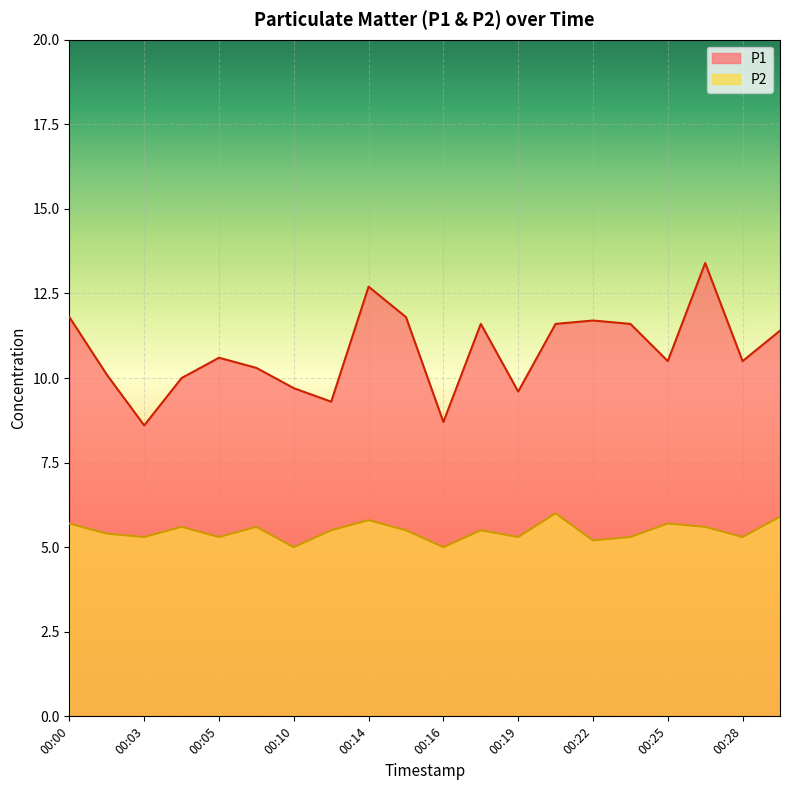

True or false: P1 and P2 intersect in this chart.

False